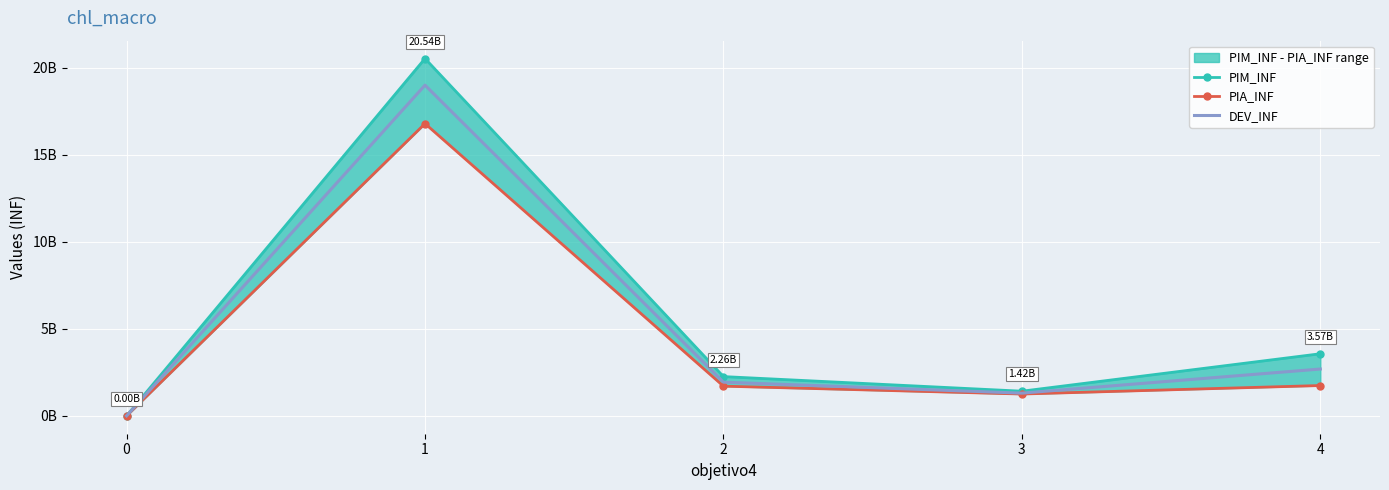

The value of DEV_INF at 4 is 2692658080.1. True or false?

True